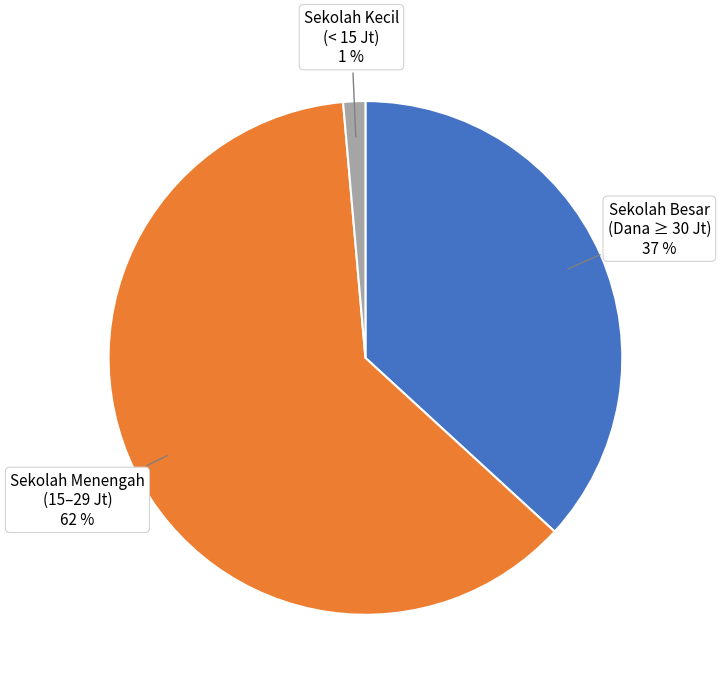

How many segments does this pie chart have?

3